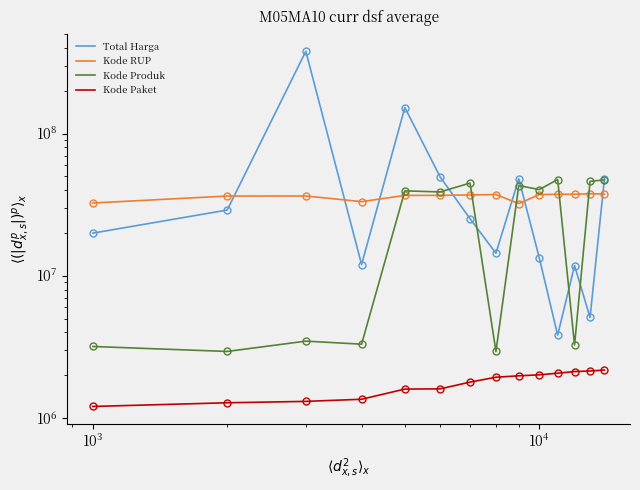

How many distinct data groups are displayed?

4